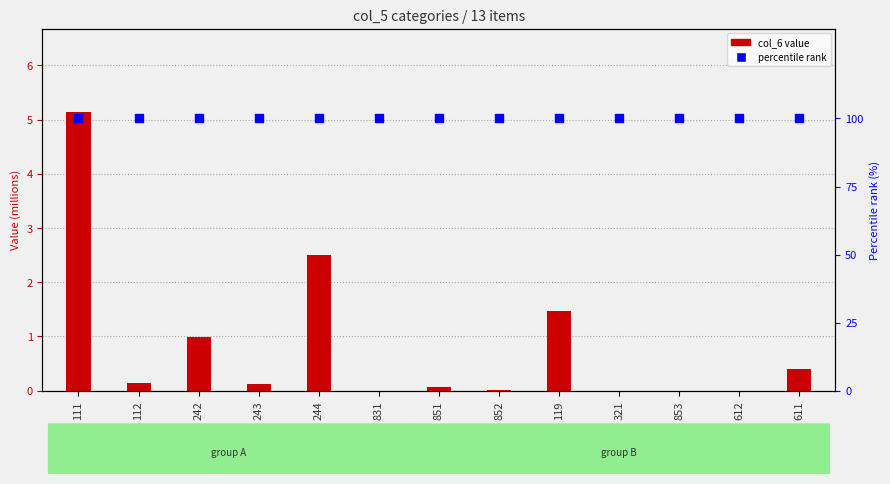

Which series reaches the maximum Y coordinate?

percentile rank within the sample